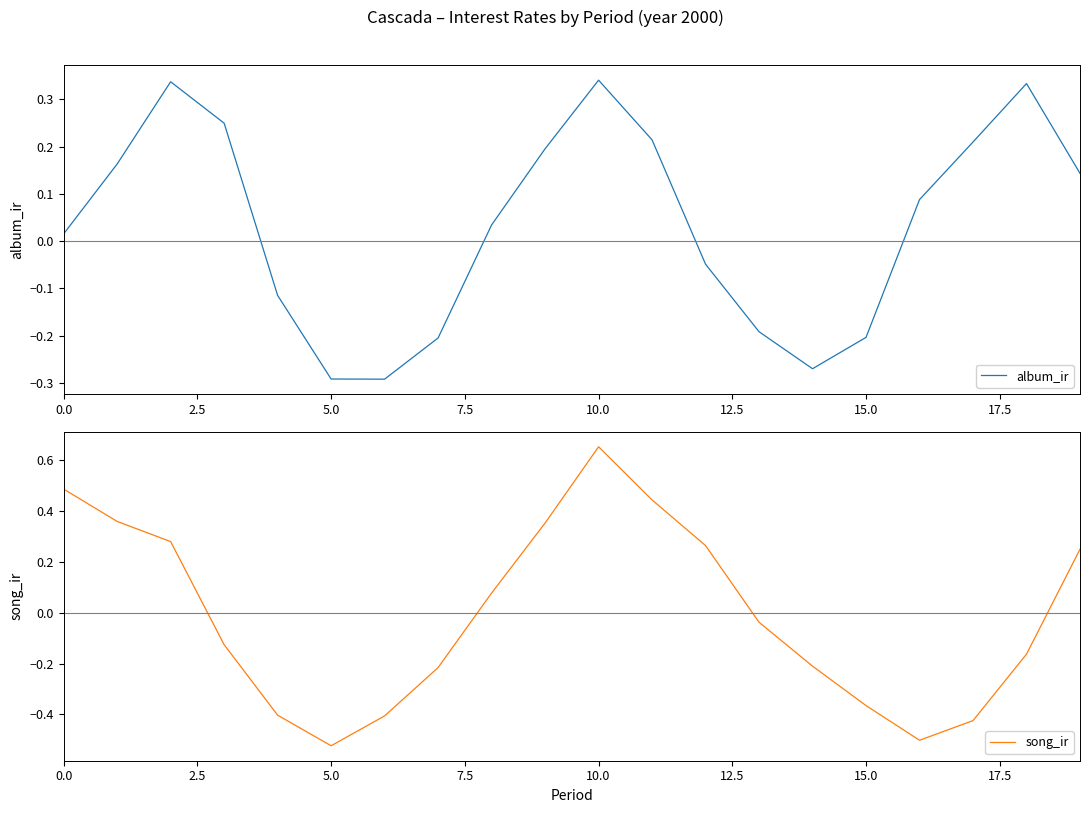

True or false: album_ir and song_ir cross at least once.

True